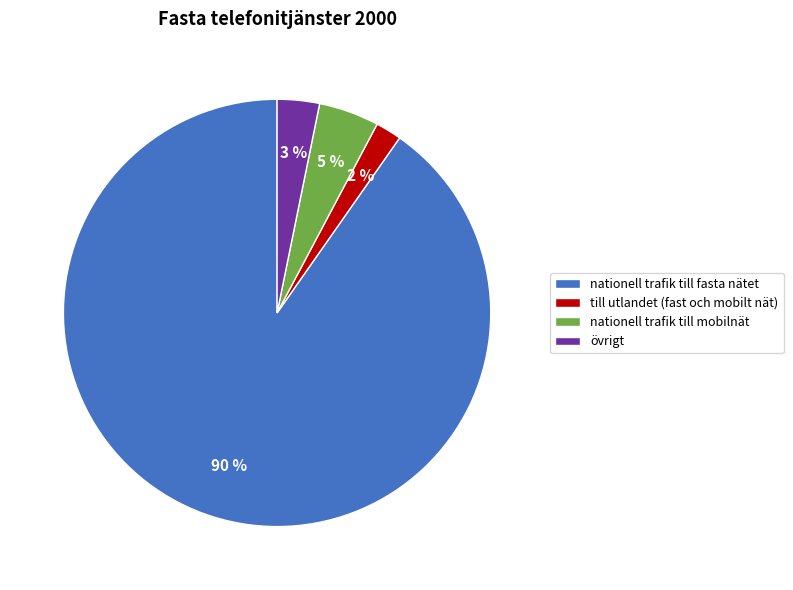

How many slices are in this pie chart?

4